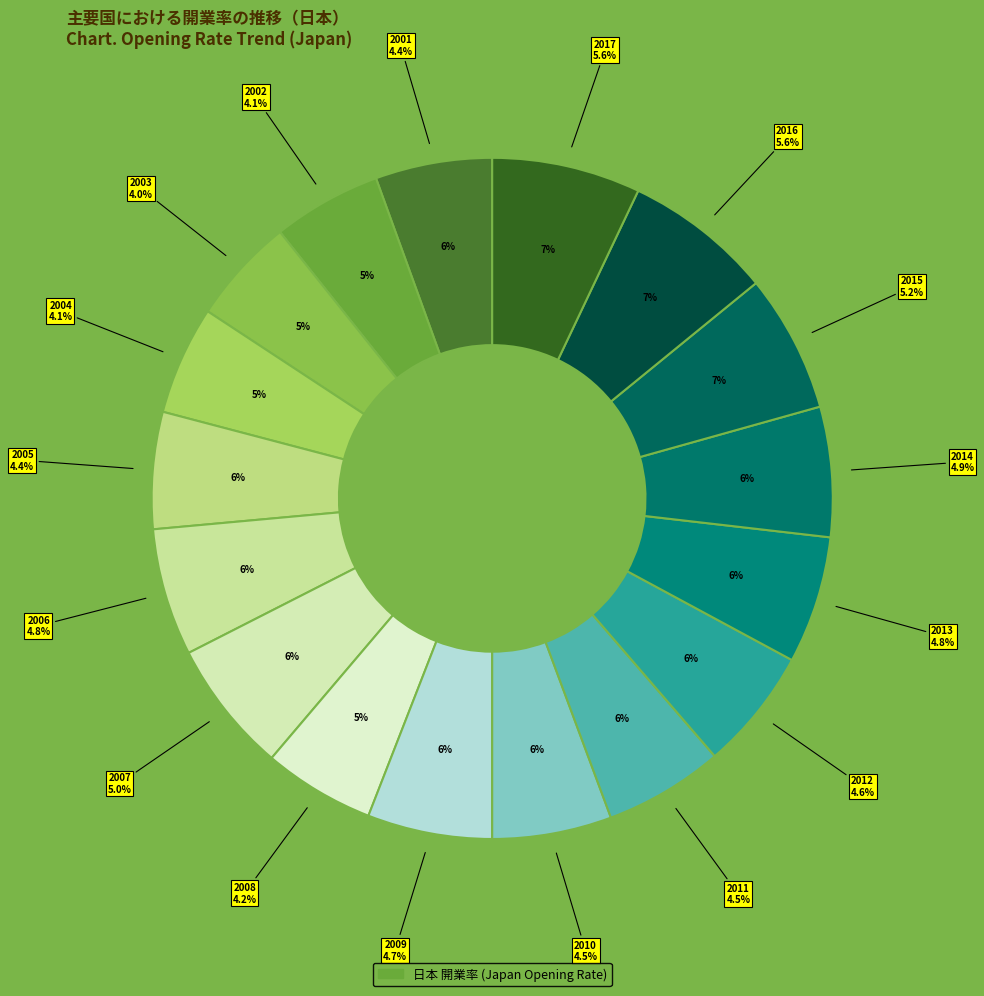

The 2004 slice represents 5% of the pie. True or false?

True